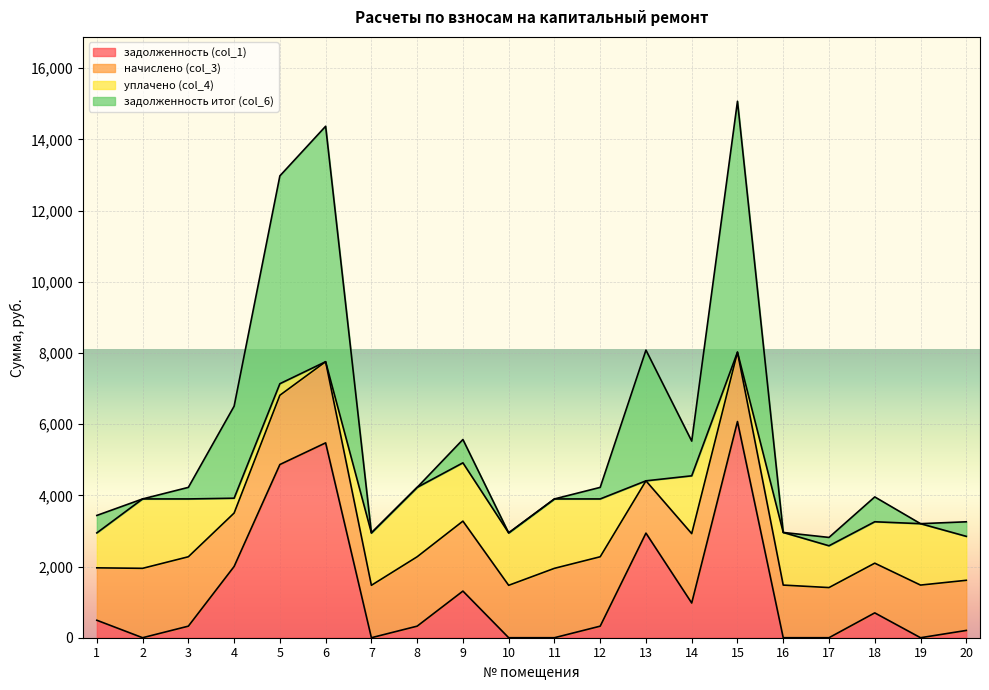

The задолженность (col_1) series shows 2001.4 at 4. True or false?

True